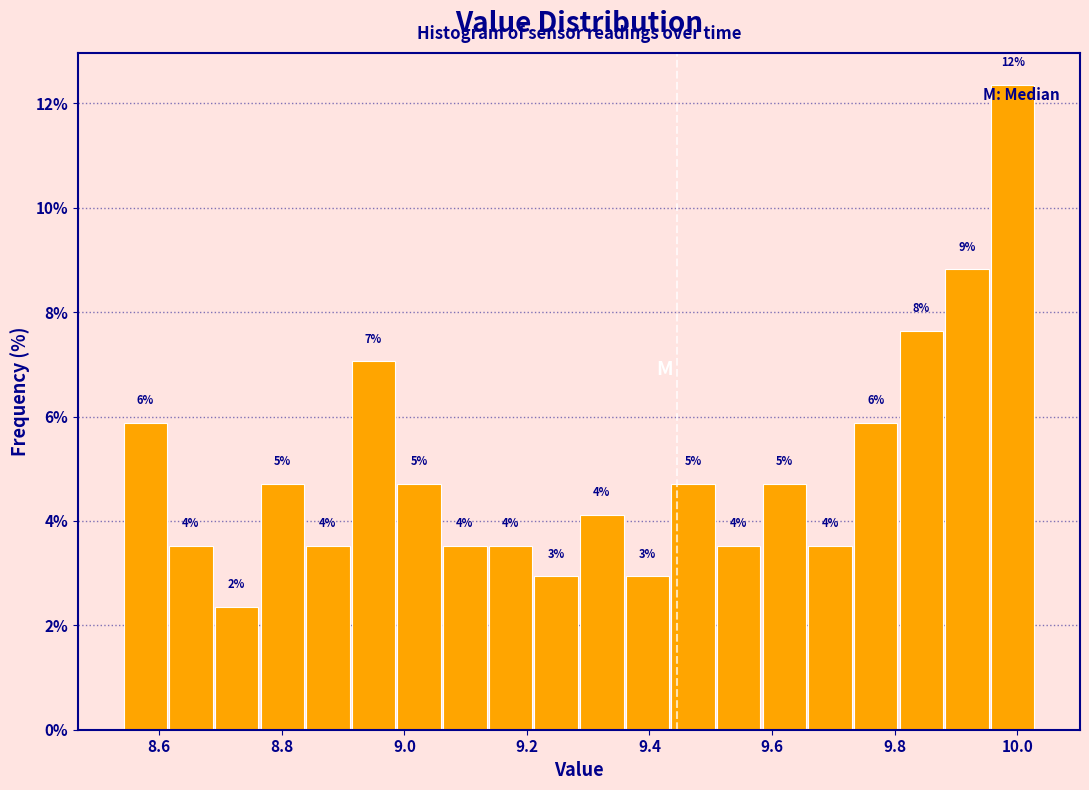

Around what value on the x-axis is the tallest bar? Give the approximate position of its centre, as read against the axis.

10.00